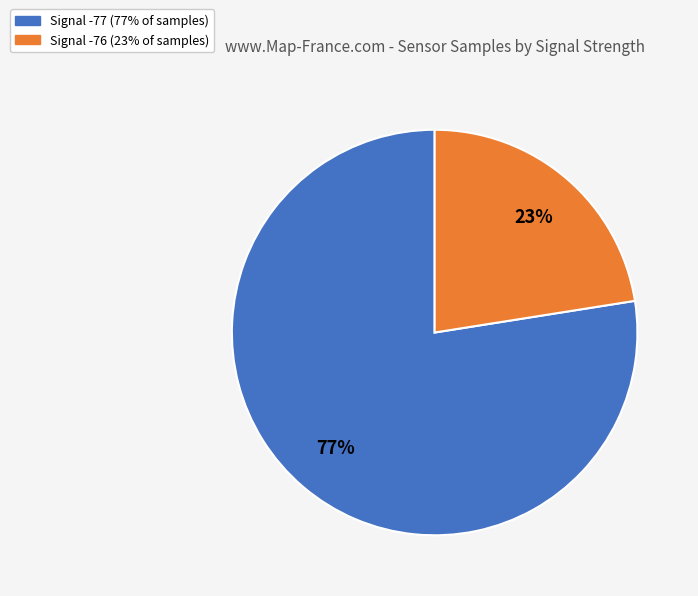

Is there a majority slice in this chart?

Yes